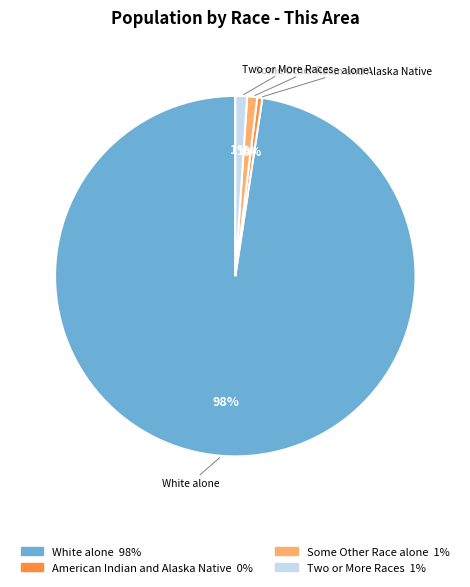

Is there any slice that represents more than half of the pie?

Yes